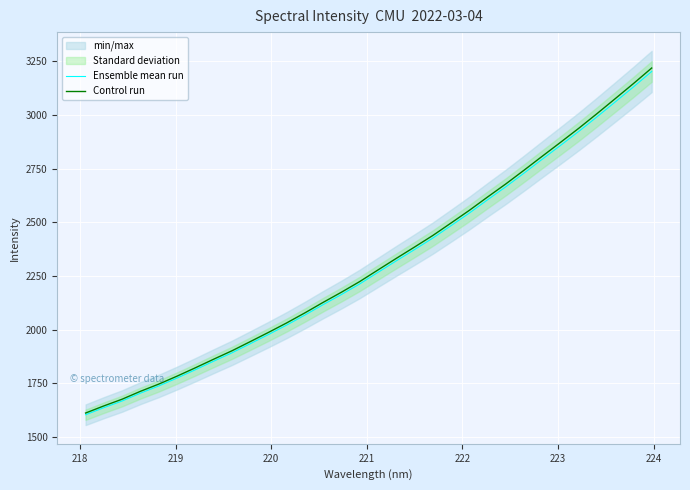

What is the lowest value of the Control run series?

1612.2